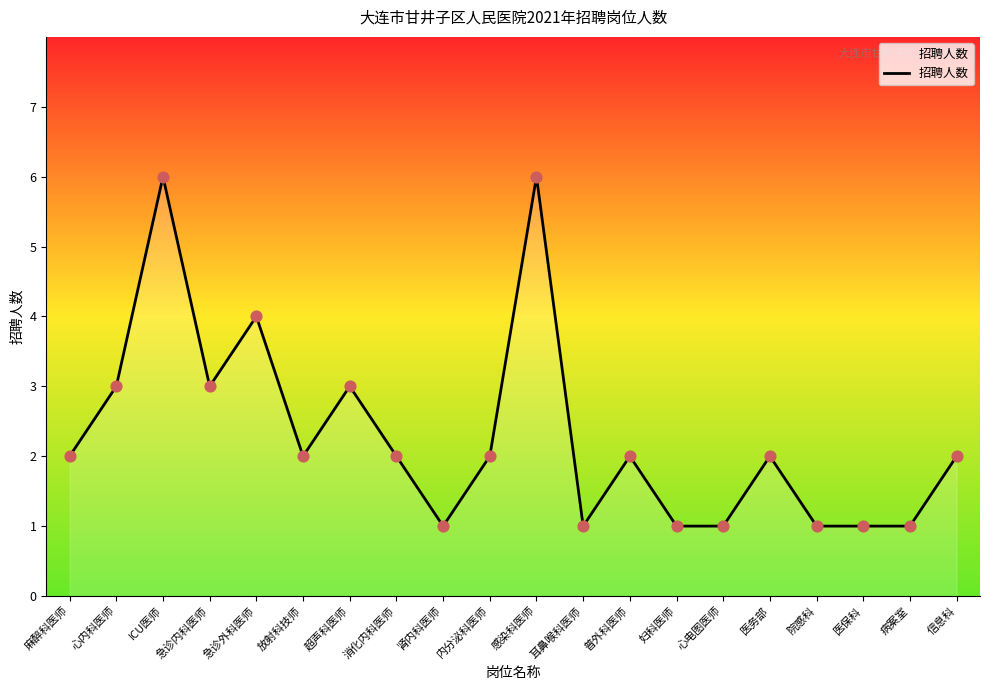

What is the change in value from ICU医师 to 肾内科医师?

-5